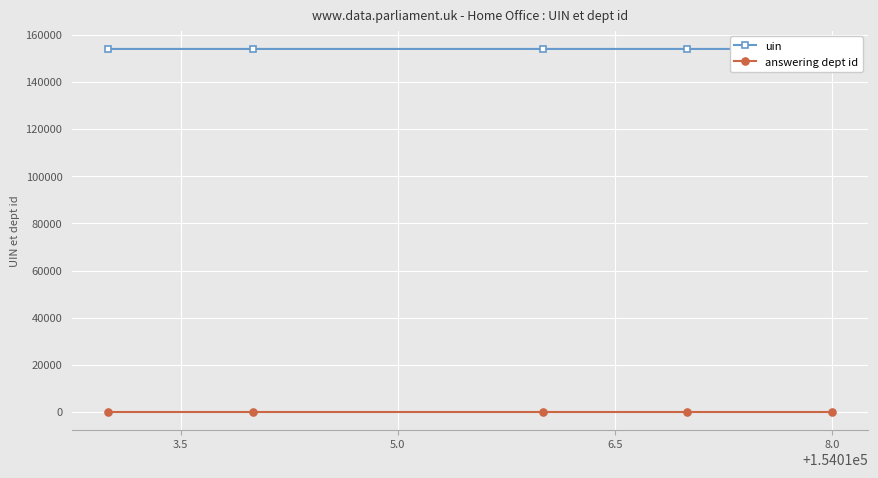

What is the sum of the answering dept id values at 6.5 and 8.0?

2